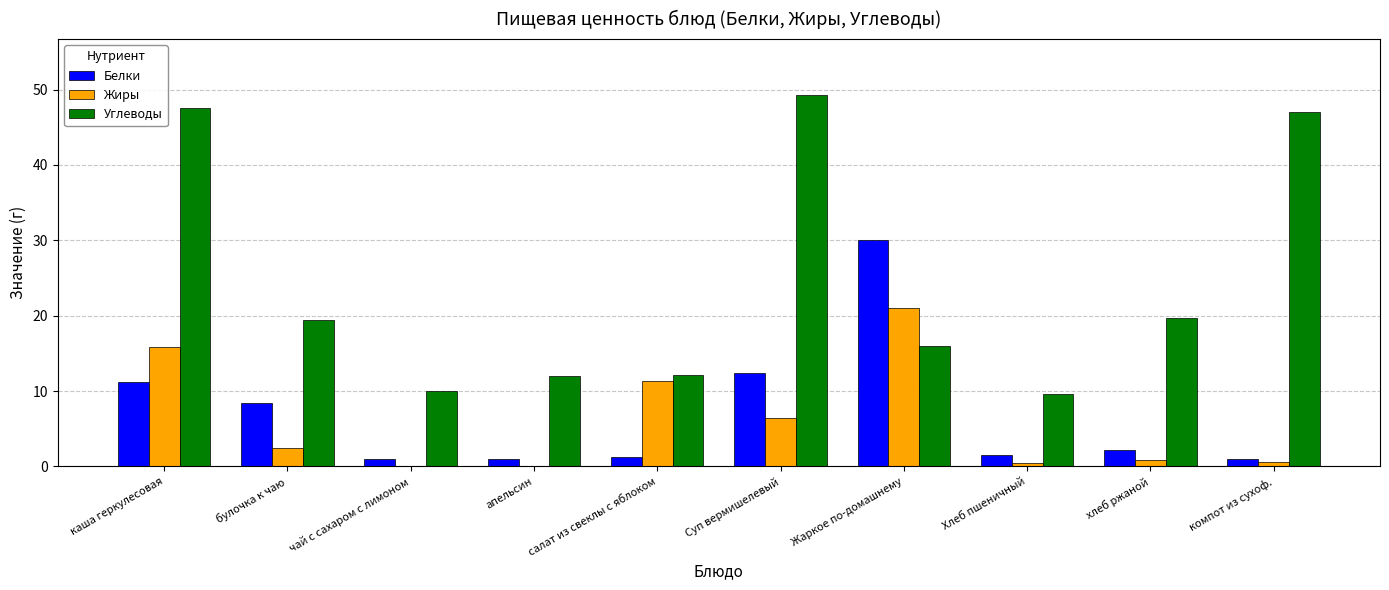

Which series has the widest spread of values?

Углеводы